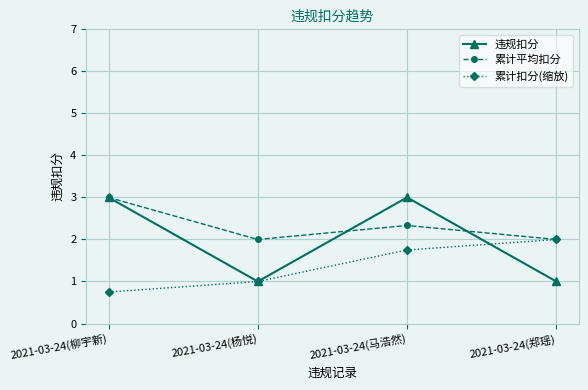

What is the difference between the maximum and minimum values in the 违规扣分 series?

2.0